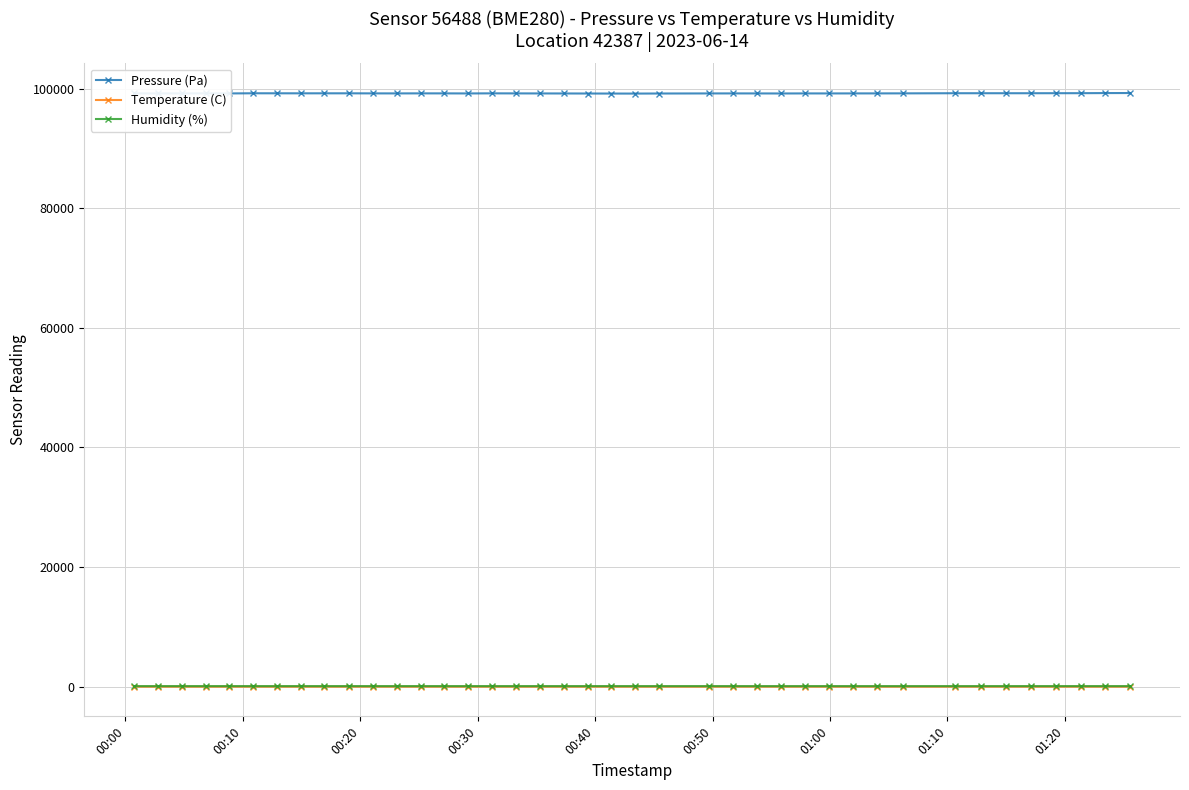

What is the maximum value shown in the chart?

99265.9